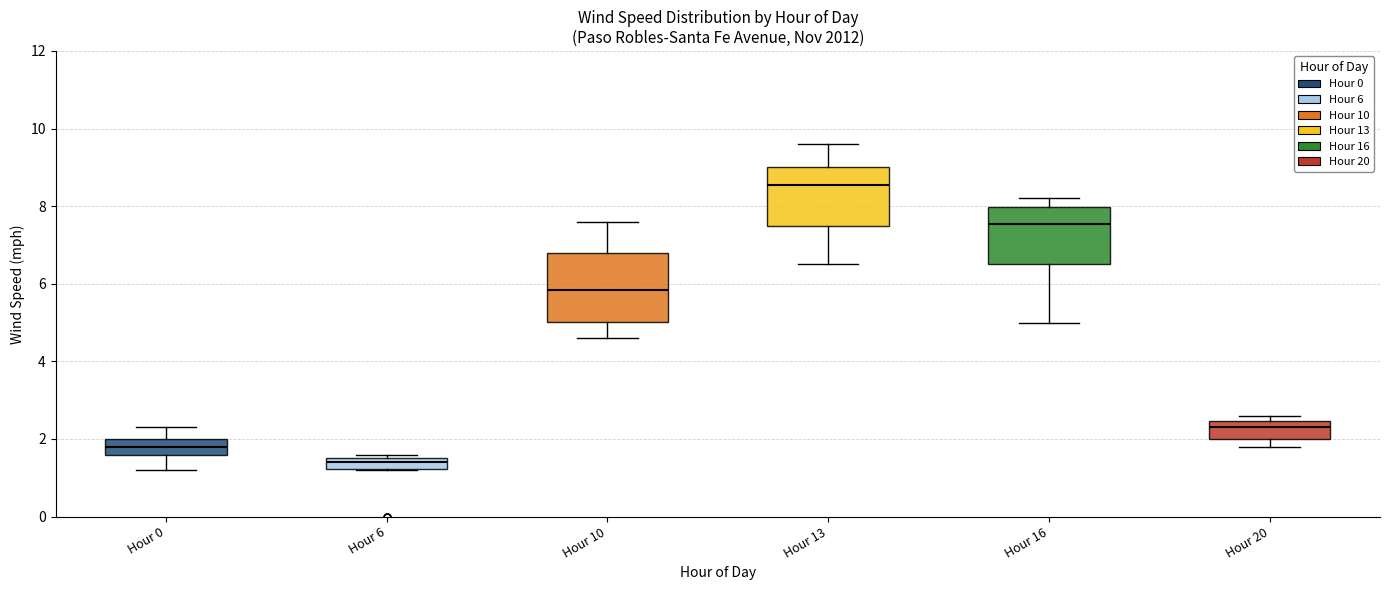

Where does the upper whisker of the box for Hour 13 end on the y-axis? The values are not printed on the chart, so give them approximately, as read against the axis.

9.6